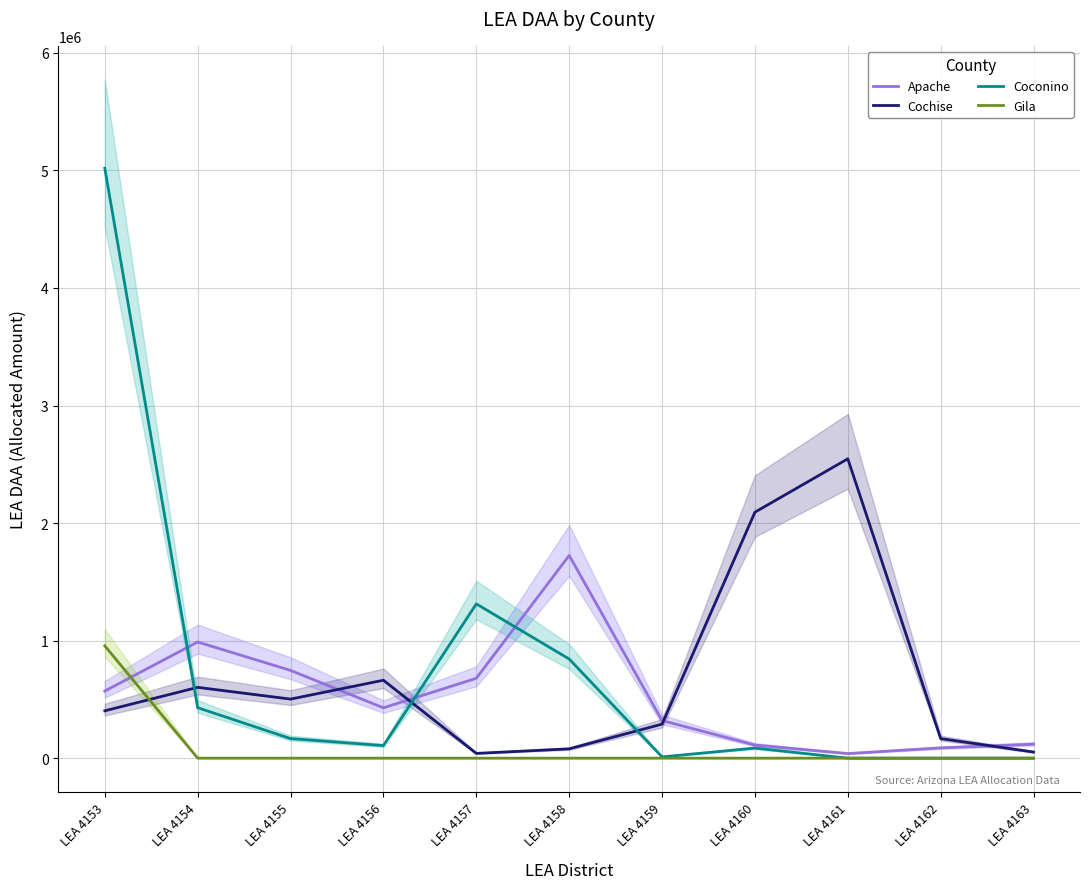

What are all the series names shown in the legend?

Apache, Cochise, Coconino, Gila